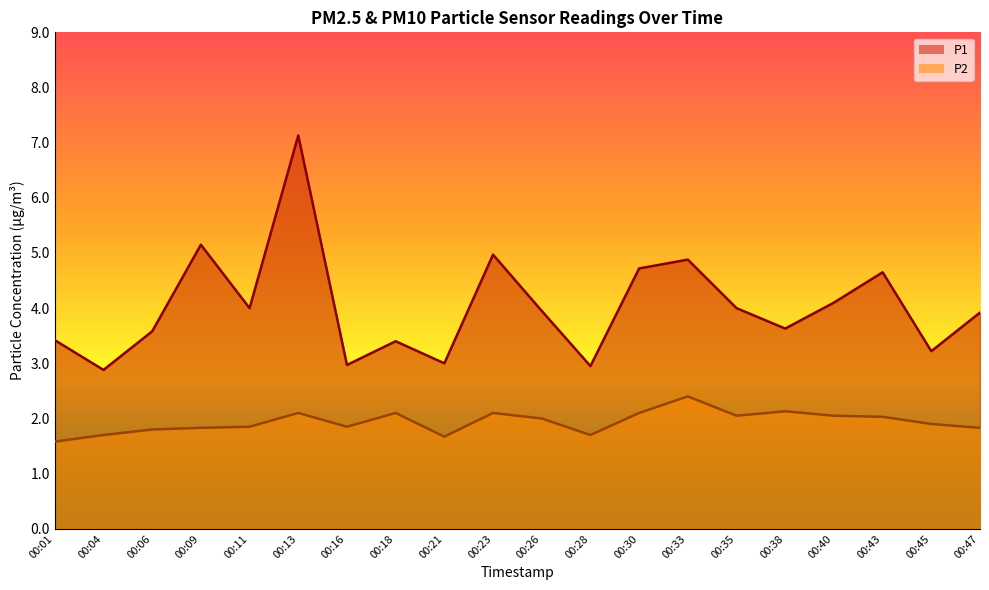

At which category does P2 reach its first local peak?

00:13